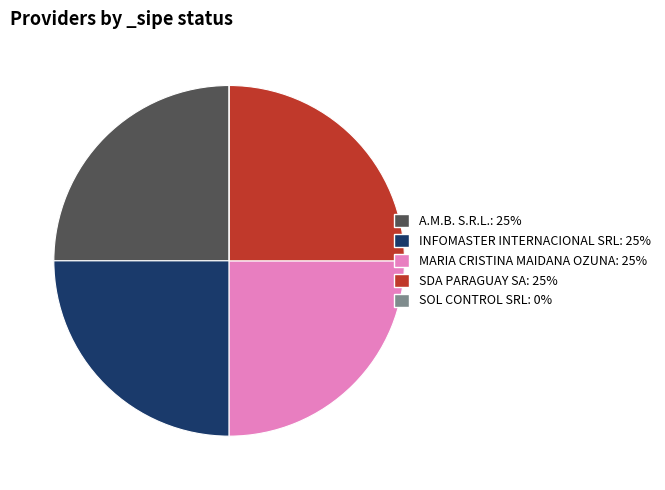

Is it true that SDA PARAGUAY SA is 25% of the pie?

True